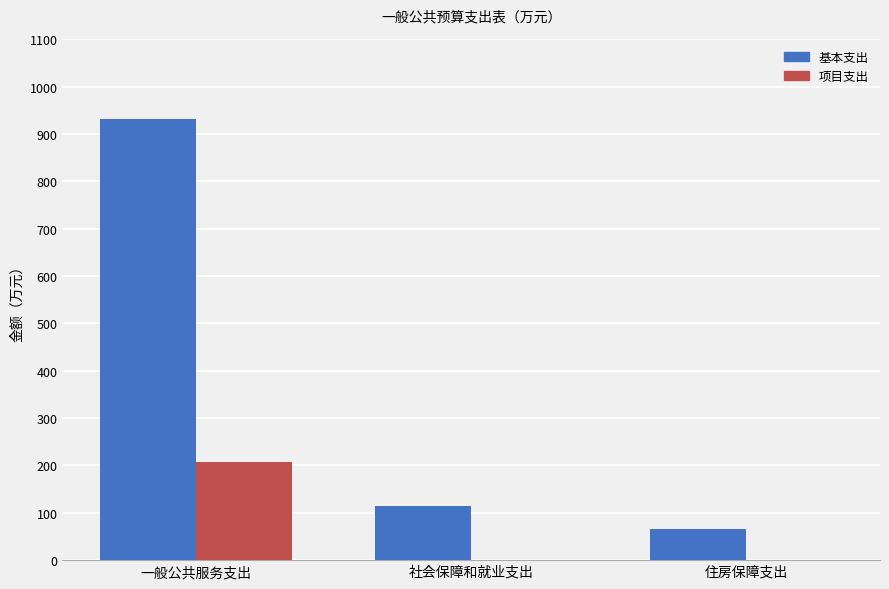

What is the highest value of the 基本支出 series?

931.1